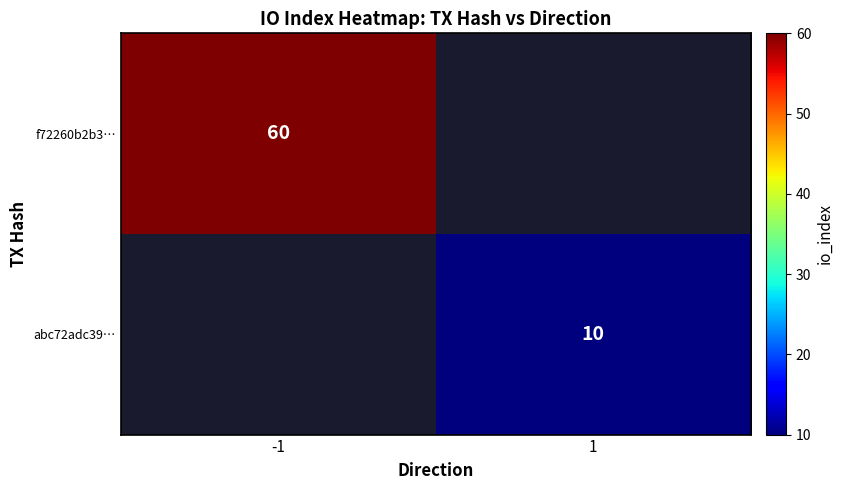

Is it true that abc72adc39… equals 16 at 1?

False